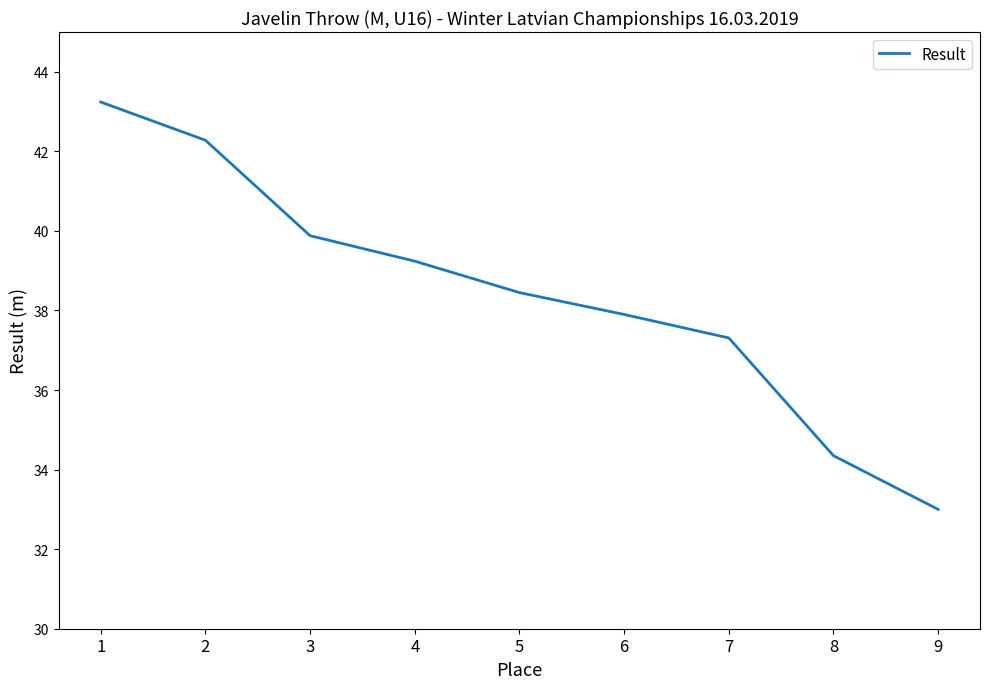

What is the change in value from 4 to 6?

-1.3